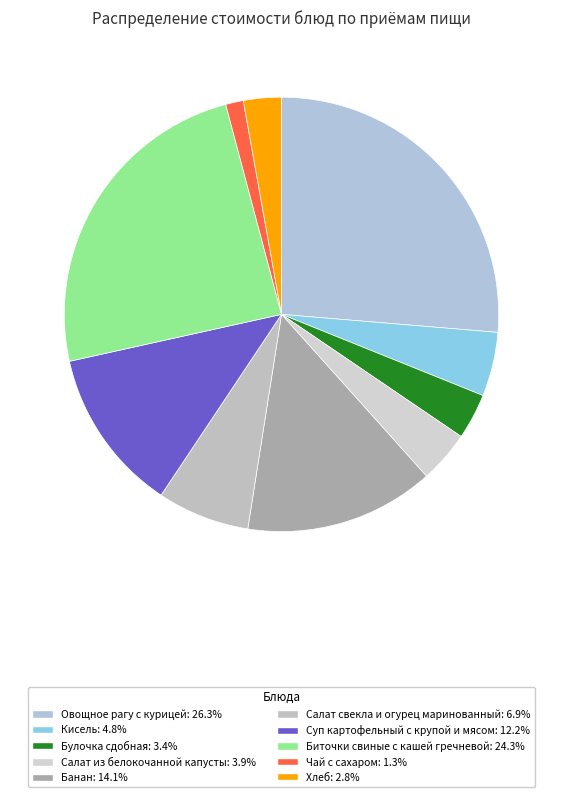

To the nearest percent, what is the combined percentage of Булочка сдобная and Салат из белокочанной капусты?

7%